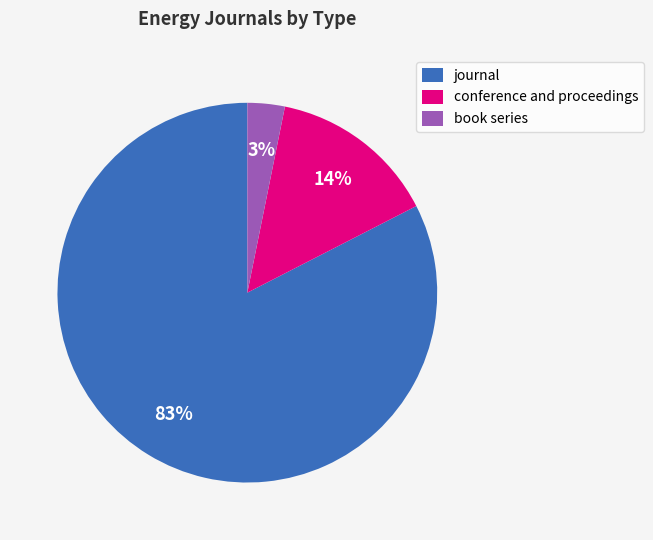

The conference and proceedings slice represents 14% of the pie. True or false?

True